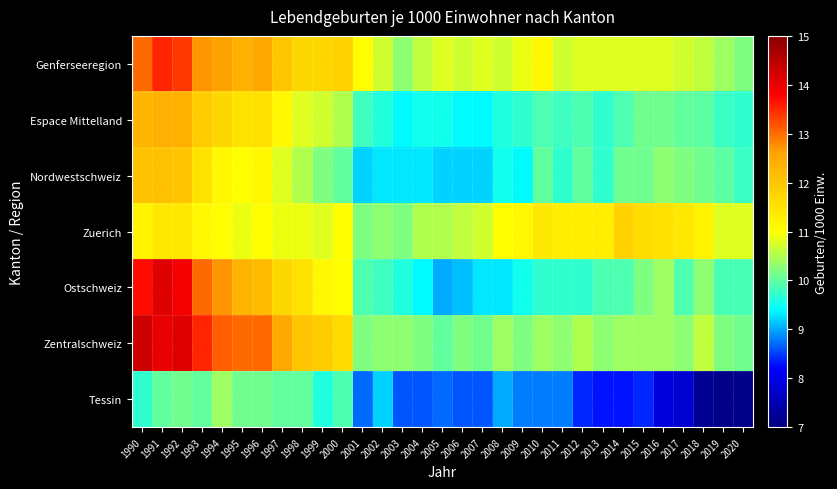

Reading left to right, what are all the values shown in this chart?

Genferseeregion: 1990=13.0	1991=13.5	1992=13.4	1993=12.7	1994=12.6	1995=12.4	1996=12.5	1997=12.0	1998=11.7	1999=11.7	2000=11.8	2001=11.0	2002=10.7	2003=10.3	2004=10.6	2005=10.8	2006=10.7	2007=10.8	2008=10.7	2009=10.9	2010=11.1	2011=10.7	2012=10.8	2013=10.8	2014=10.8	2015=10.8	2016=10.8	2017=10.7	2018=10.6	2019=10.4	2020=10.2
Espace Mittelland: 1990=12.3	1991=12.4	1992=12.4	1993=11.9	1994=11.7	1995=11.5	1996=11.5	1997=11.1	1998=10.8	1999=10.7	2000=10.5	2001=9.8	2002=9.6	2003=9.4	2004=9.5	2005=9.5	2006=9.4	2007=9.4	2008=9.6	2009=9.7	2010=9.9	2011=9.8	2012=9.9	2013=9.7	2014=9.9	2015=10.1	2016=10.1	2017=10.0	2018=10.0	2019=9.8	2020=9.7
Nordwestschweiz: 1990=12.1	1991=12.1	1992=12.0	1993=11.5	1994=11.1	1995=11.0	1996=11.1	1997=10.8	1998=10.5	1999=10.2	2000=10.0	2001=9.2	2002=9.3	2003=9.3	2004=9.3	2005=9.2	2006=9.2	2007=9.2	2008=9.5	2009=9.4	2010=10.0	2011=9.7	2012=10.0	2013=9.7	2014=10.1	2015=10.1	2016=10.3	2017=10.2	2018=10.1	2019=10.0	2020=9.8
Zuerich: 1990=11.2	1991=11.4	1992=11.4	1993=11.1	1994=11.0	1995=10.9	1996=11.0	1997=10.9	1998=10.9	1999=10.8	2000=11.0	2001=10.2	2002=10.3	2003=10.2	2004=10.5	2005=10.5	2006=10.6	2007=10.7	2008=11.0	2009=11.1	2010=11.4	2011=11.3	2012=11.3	2013=11.3	2014=11.8	2015=11.6	2016=11.5	2017=11.4	2018=11.2	2019=10.8	2020=10.8
Ostschweiz: 1990=13.7	1991=14.1	1992=13.9	1993=13.0	1994=12.7	1995=12.3	1996=12.2	1997=11.7	1998=11.5	1999=11.1	2000=11.0	2001=9.9	2002=9.8	2003=9.6	2004=9.4	2005=9.0	2006=9.1	2007=9.3	2008=9.3	2009=9.5	2010=9.7	2011=9.7	2012=9.7	2013=9.9	2014=9.9	2015=10.2	2016=10.4	2017=9.9	2018=10.3	2019=9.9	2020=9.9
Zentralschweiz: 1990=14.3	1991=14.0	1992=14.1	1993=13.5	1994=13.1	1995=13.0	1996=13.0	1997=12.5	1998=12.0	1999=11.9	2000=11.6	2001=10.2	2002=10.3	2003=10.3	2004=10.2	2005=10.0	2006=10.2	2007=10.1	2008=10.4	2009=10.2	2010=10.4	2011=10.3	2012=10.5	2013=10.3	2014=10.4	2015=10.4	2016=10.4	2017=10.3	2018=10.6	2019=10.2	2020=10.1
Tessin: 1990=9.7	1991=10.0	1992=10.1	1993=10.0	1994=10.4	1995=10.1	1996=10.1	1997=10.0	1998=10.0	1999=9.6	2000=9.9	2001=8.7	2002=9.2	2003=8.6	2004=8.6	2005=8.7	2006=8.6	2007=8.6	2008=9.0	2009=8.8	2010=8.8	2011=8.8	2012=8.4	2013=8.3	2014=8.3	2015=8.4	2016=7.9	2017=7.8	2018=7.2	2019=7.1	2020=7.1